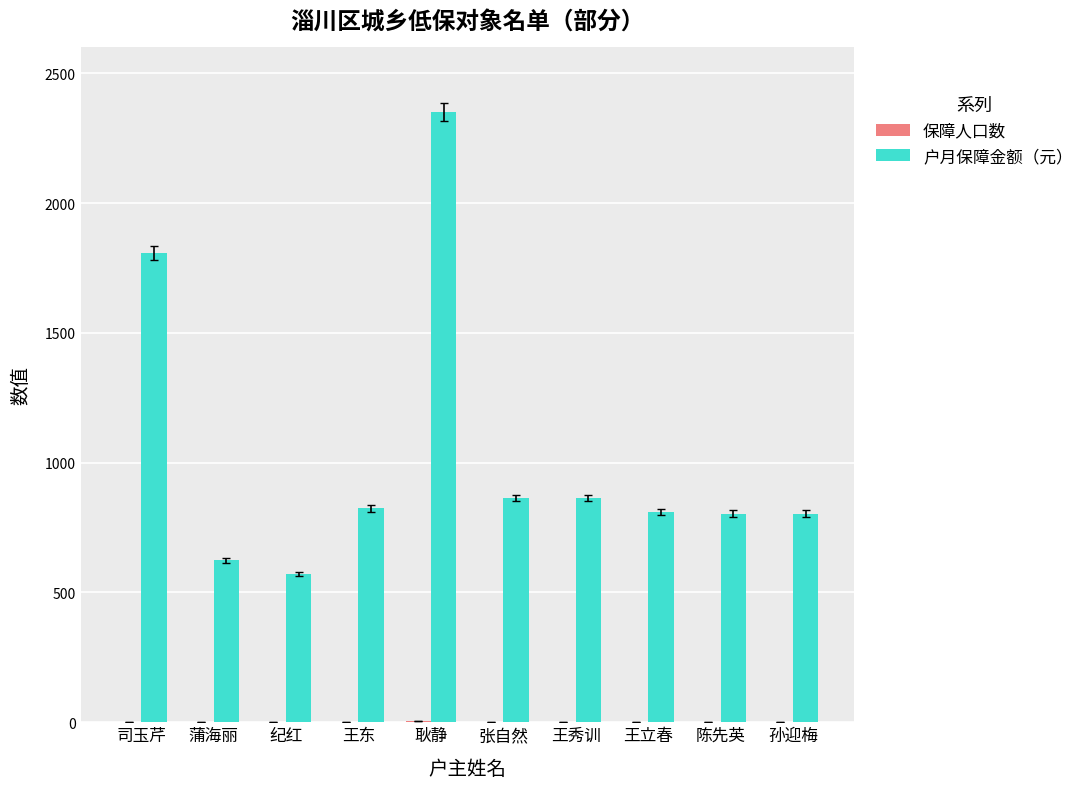

At which category is the sum across all series the highest?

耿静